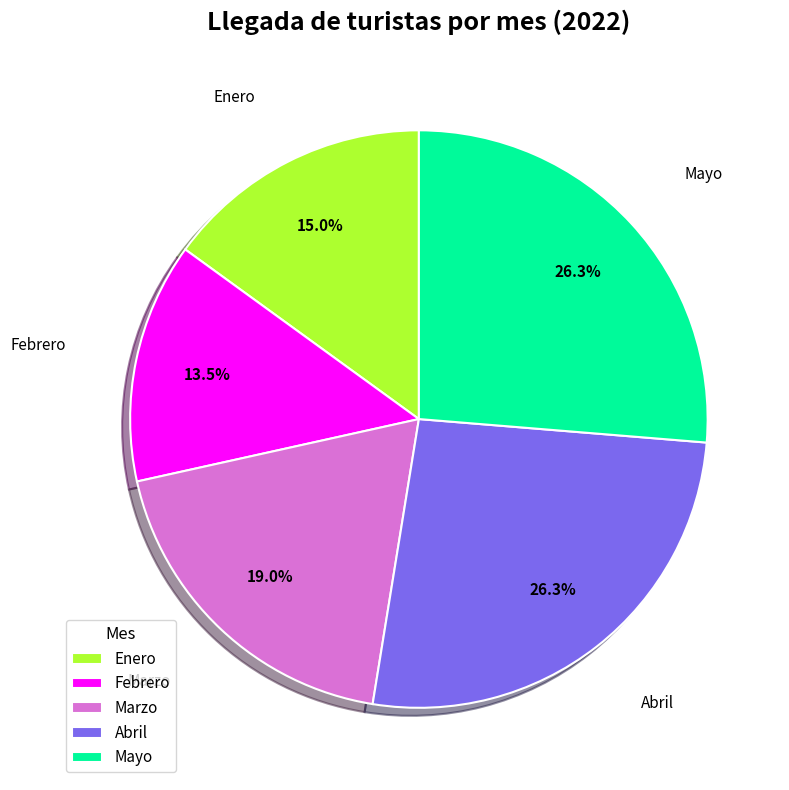

Which has a higher value, Febrero or Mayo?

Mayo